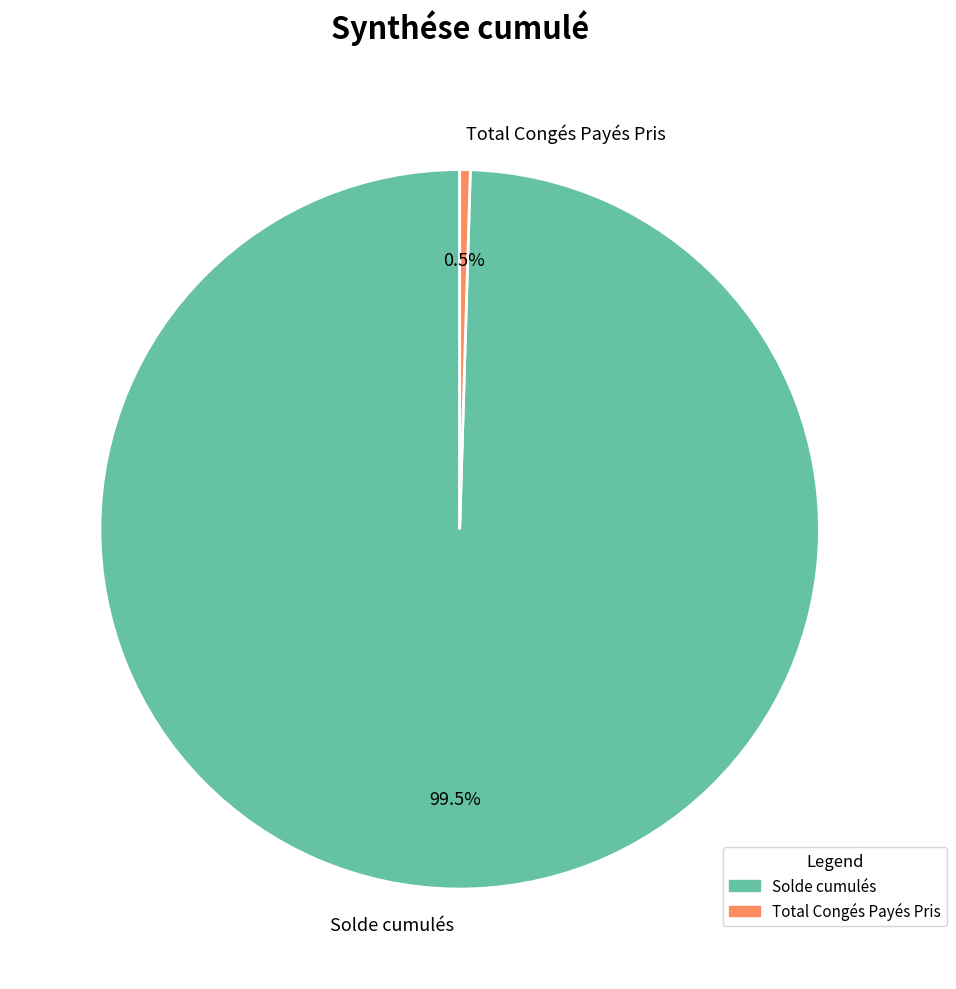

How many slices are in this pie chart?

2